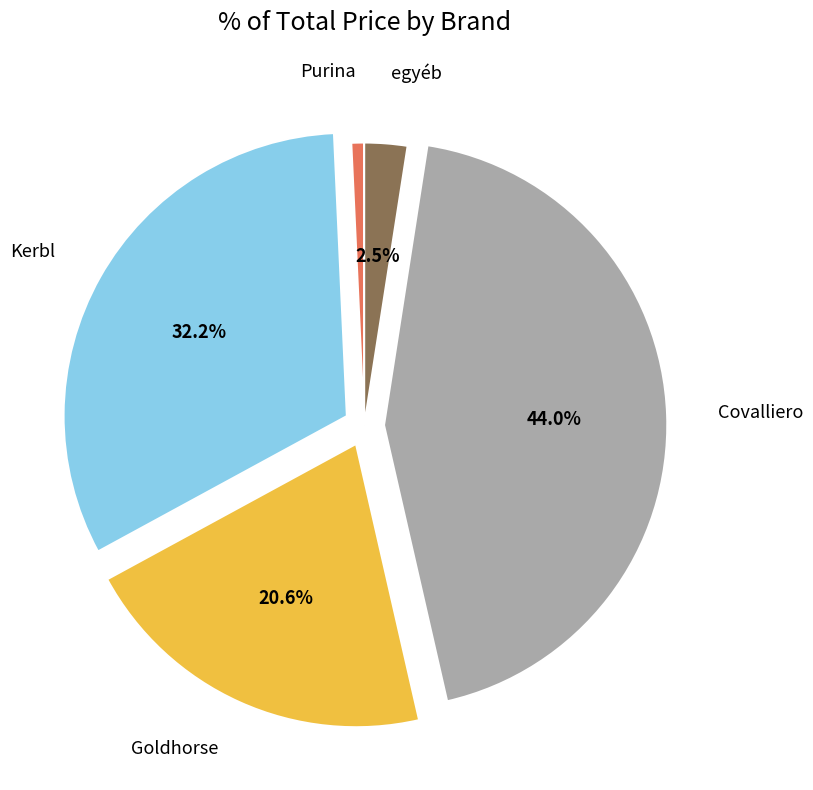

To the nearest percent, what is the average slice percentage?

20%